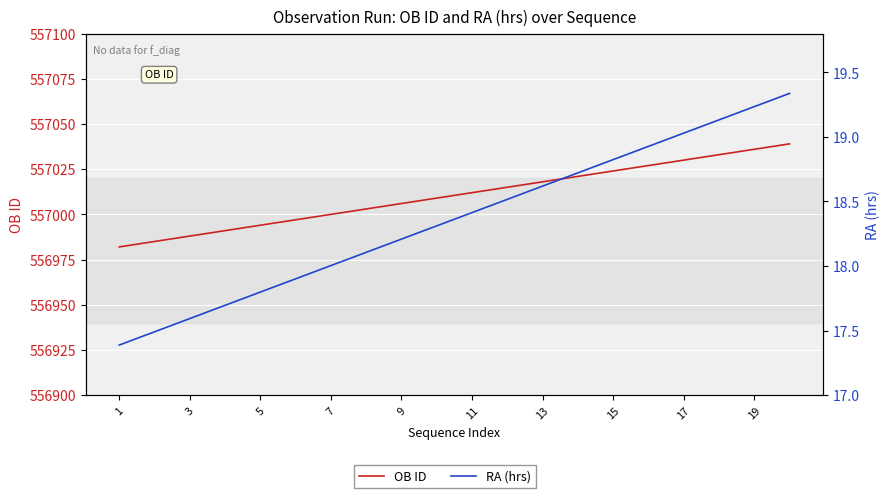

True or false: RA (hrs) and OB ID cross at least once.

False